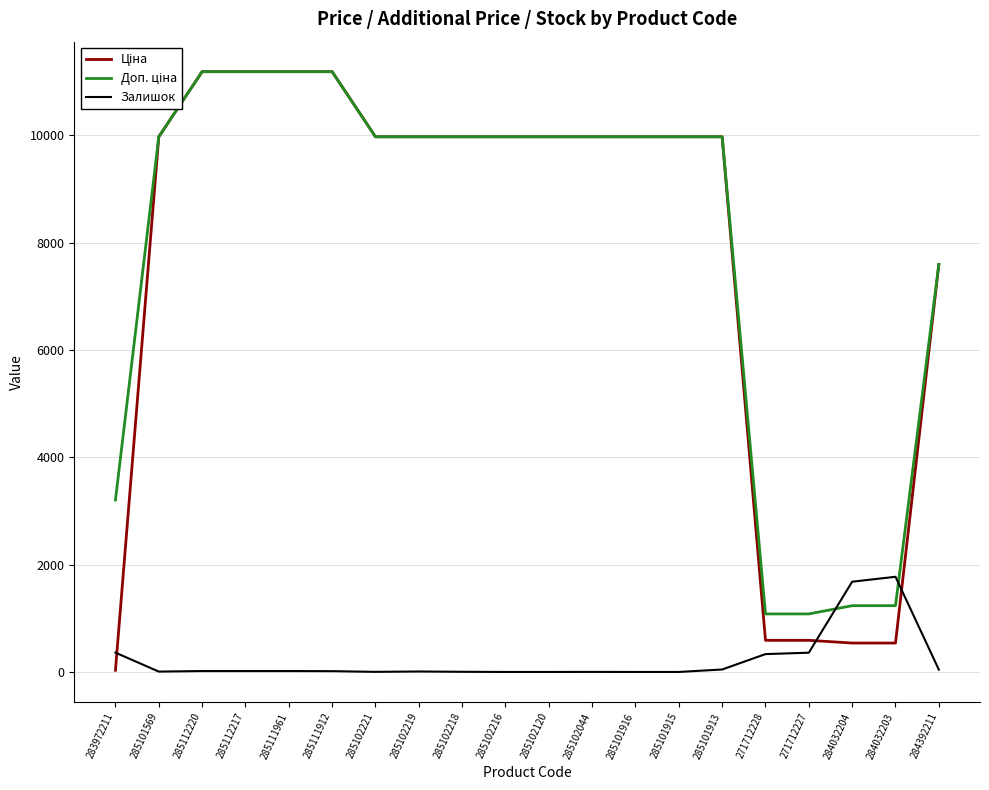

What is the greatest value displayed?

11188.2